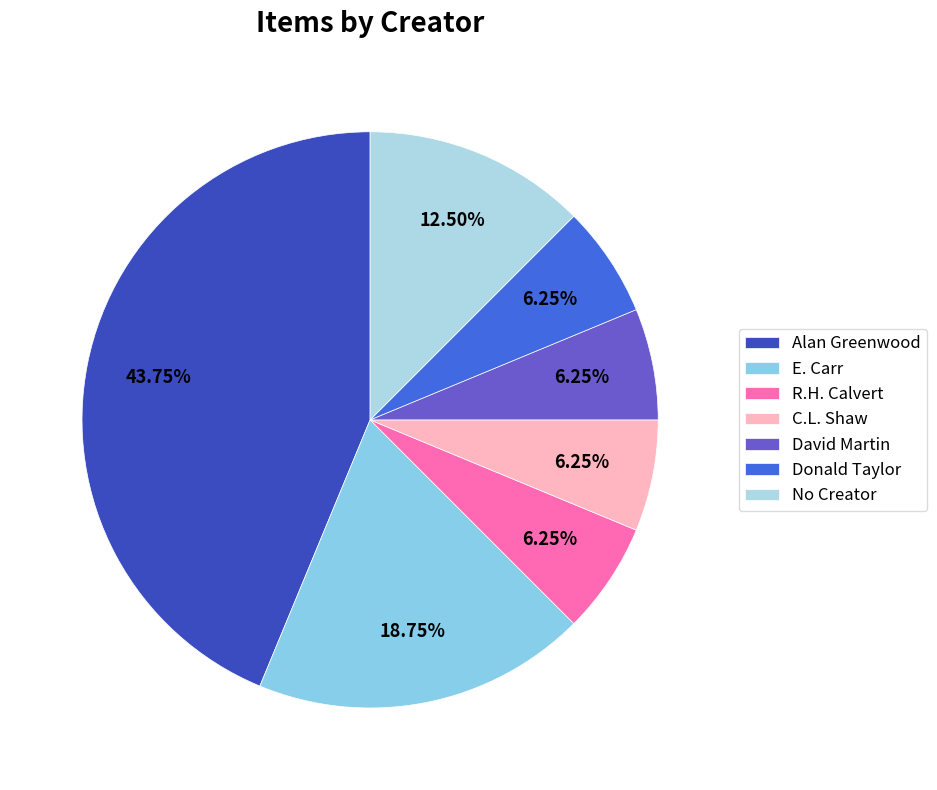

True or false: R.H. Calvert accounts for 11% of the total.

False